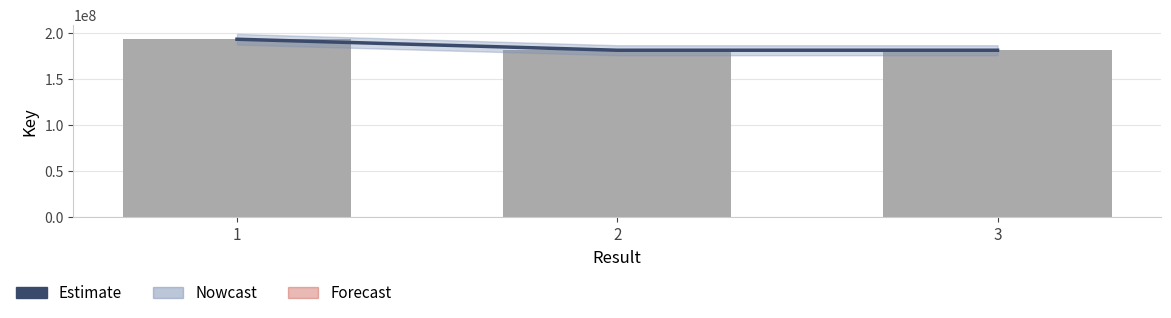

What is the difference between the second highest and minimum values in the Estimate series?

72